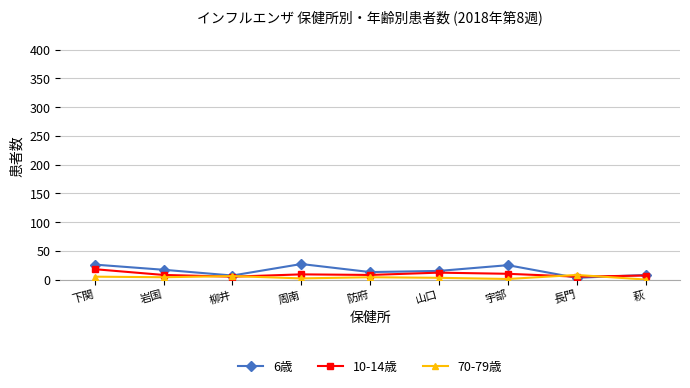

What is the spread (max minus min) of values at 宇部?

24